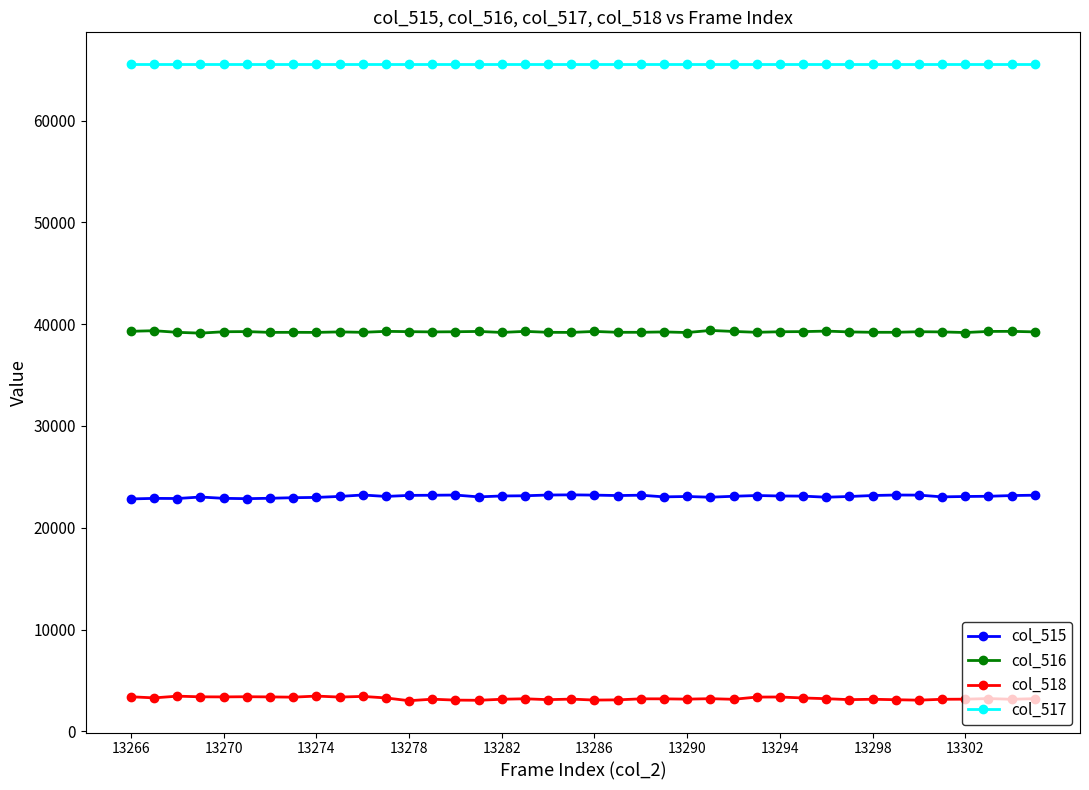

Which series has the largest total across all categories?

col_517